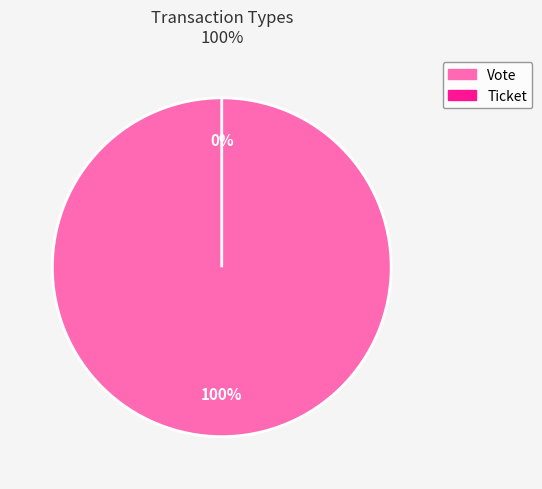

To the nearest percent, what percentage of the pie is Vote?

100%